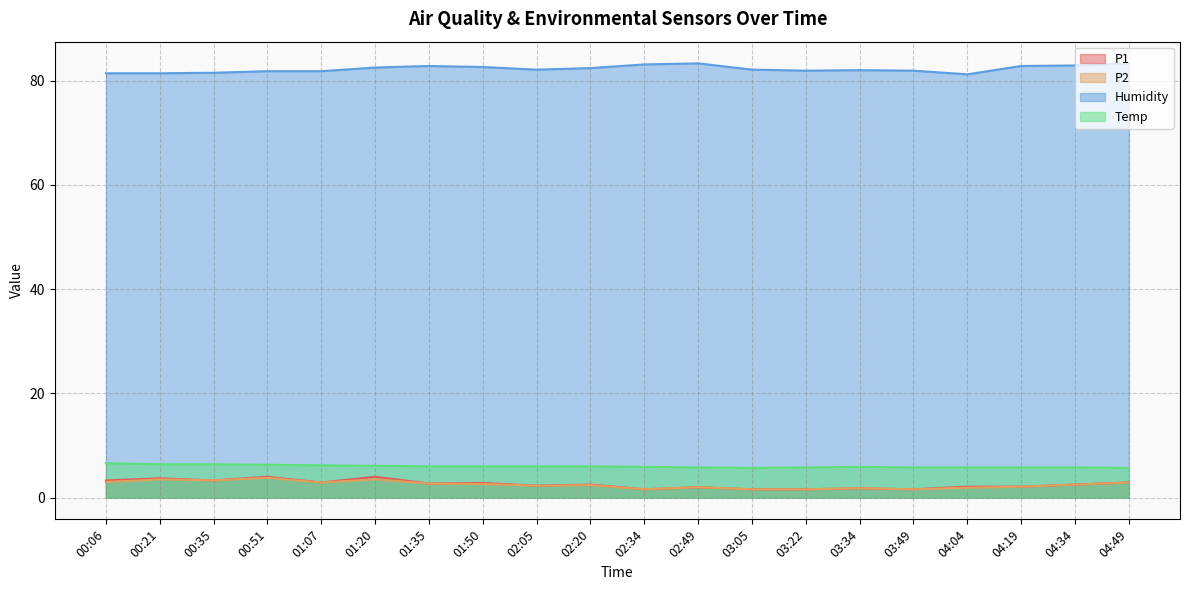

Reading left to right, transcribe all the data shown in this chart.

P1: 3.3	3.7	3.3	4.0	2.9	4.0	2.7	2.8	2.3	2.5	1.6	2.0	1.6	1.6	1.8	1.6	2.1	2.1	2.5	2.9
P2: 3.0	3.5	3.3	3.8	2.9	3.5	2.7	2.6	2.3	2.4	1.6	2.0	1.6	1.6	1.8	1.6	1.9	2.1	2.5	2.9
Humidity: 81.4	81.4	81.5	81.8	81.8	82.5	82.8	82.6	82.1	82.4	83.1	83.3	82.1	81.9	82.0	81.9	81.2	82.8	82.9	83.3
Temp: 6.6	6.4	6.4	6.3	6.2	6.1	6.0	6.0	6.0	6.0	5.9	5.8	5.7	5.8	5.9	5.8	5.8	5.8	5.8	5.7